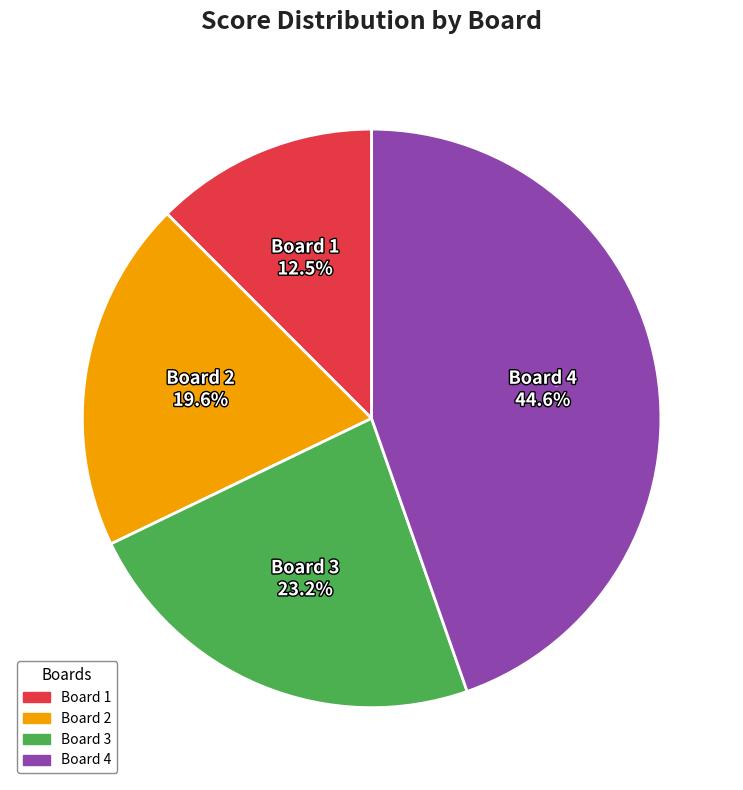

Count the number of slices in the pie.

4